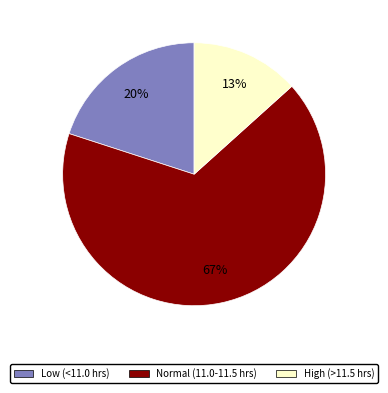

Which slice is the smallest?

High (>11.5 hrs)